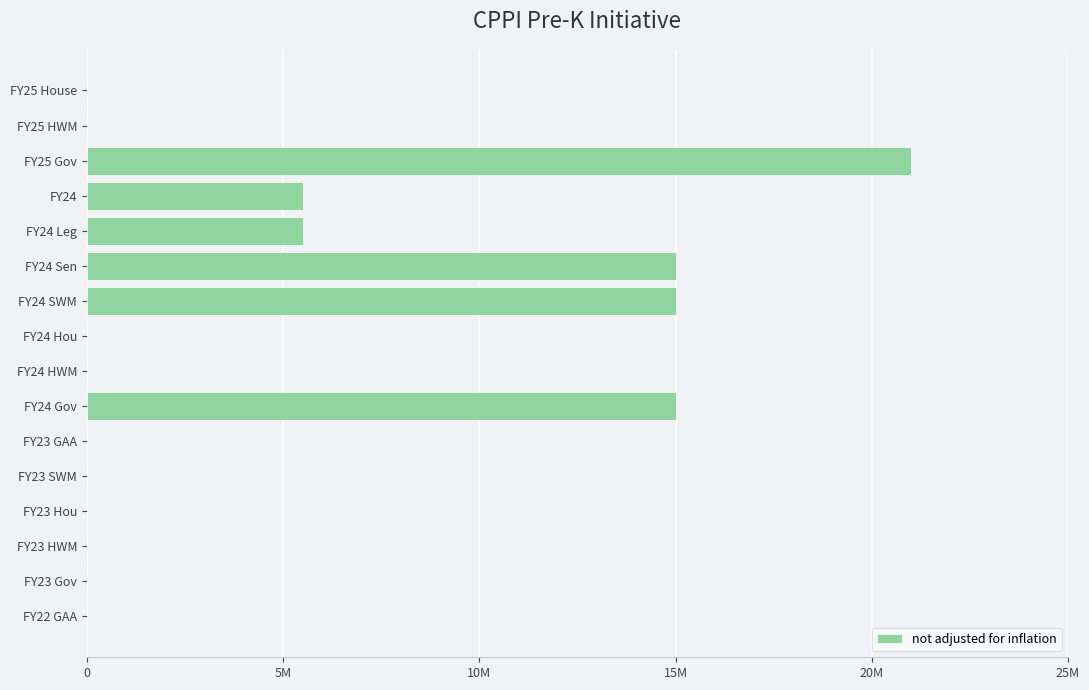

What is the difference between the maximum and minimum values?

21000000